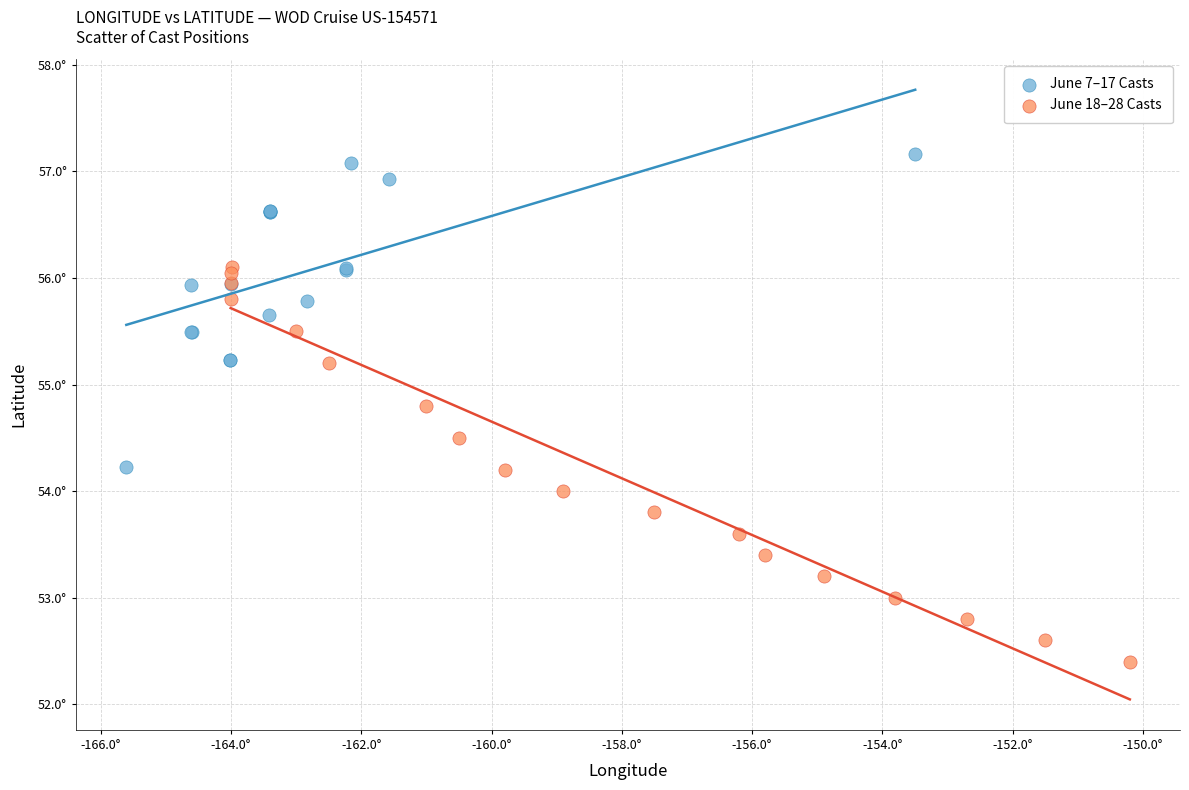

Which series has the widest spread of Y values?

June 18–28 Casts